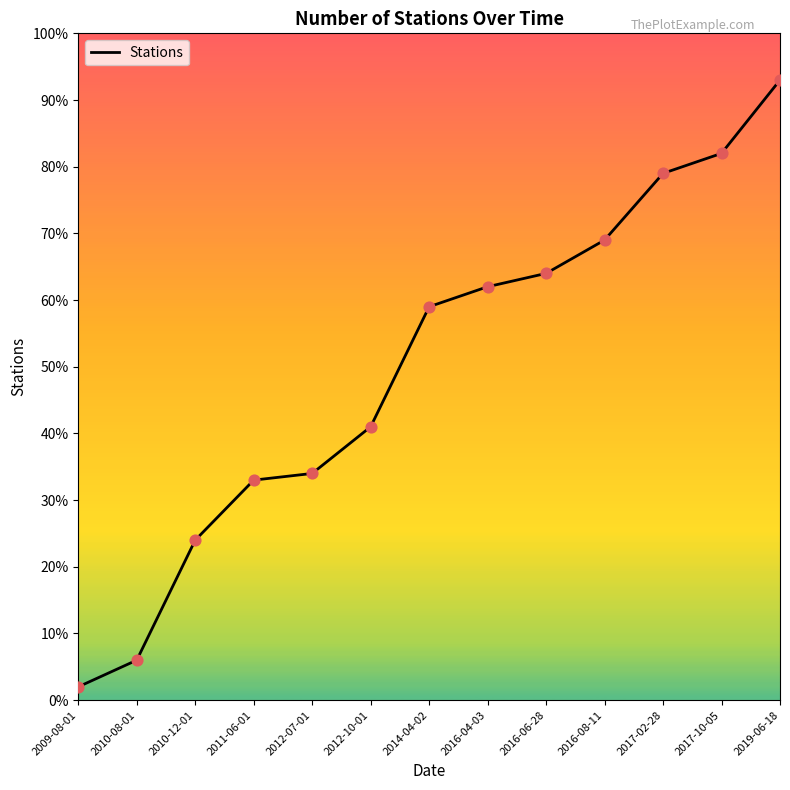

Which has a higher value, 2010-08-01 or 2016-08-11?

2016-08-11